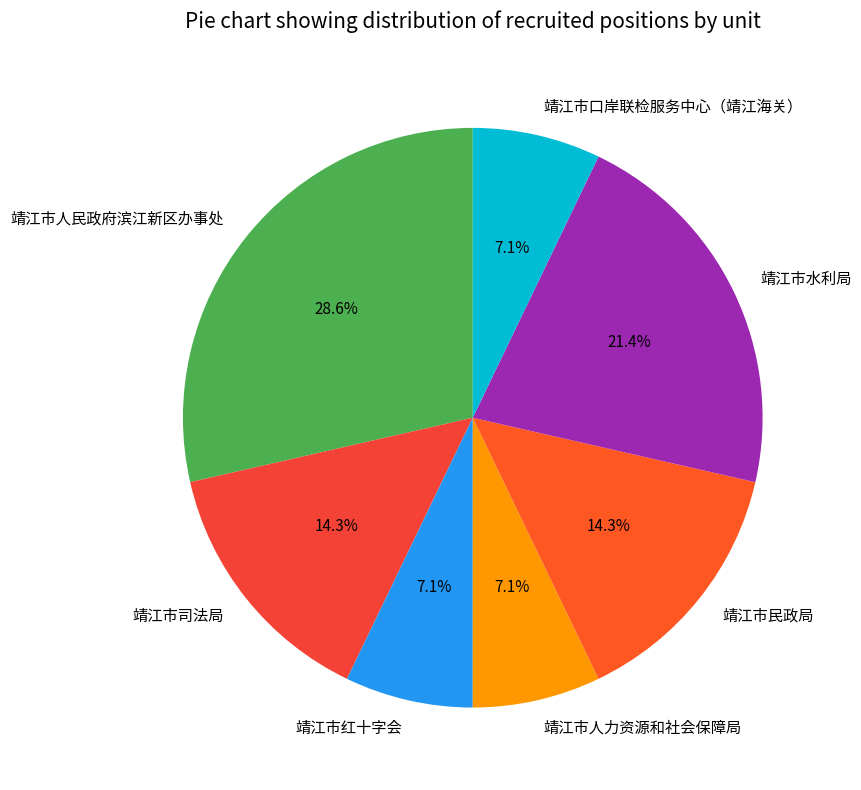

To the nearest percent, what percentage of the pie is 靖江市民政局?

14%